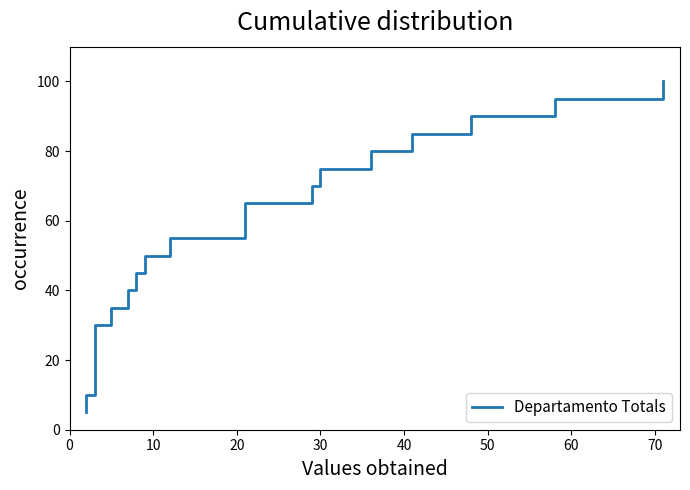

Between 30 and 40, which is larger?

40